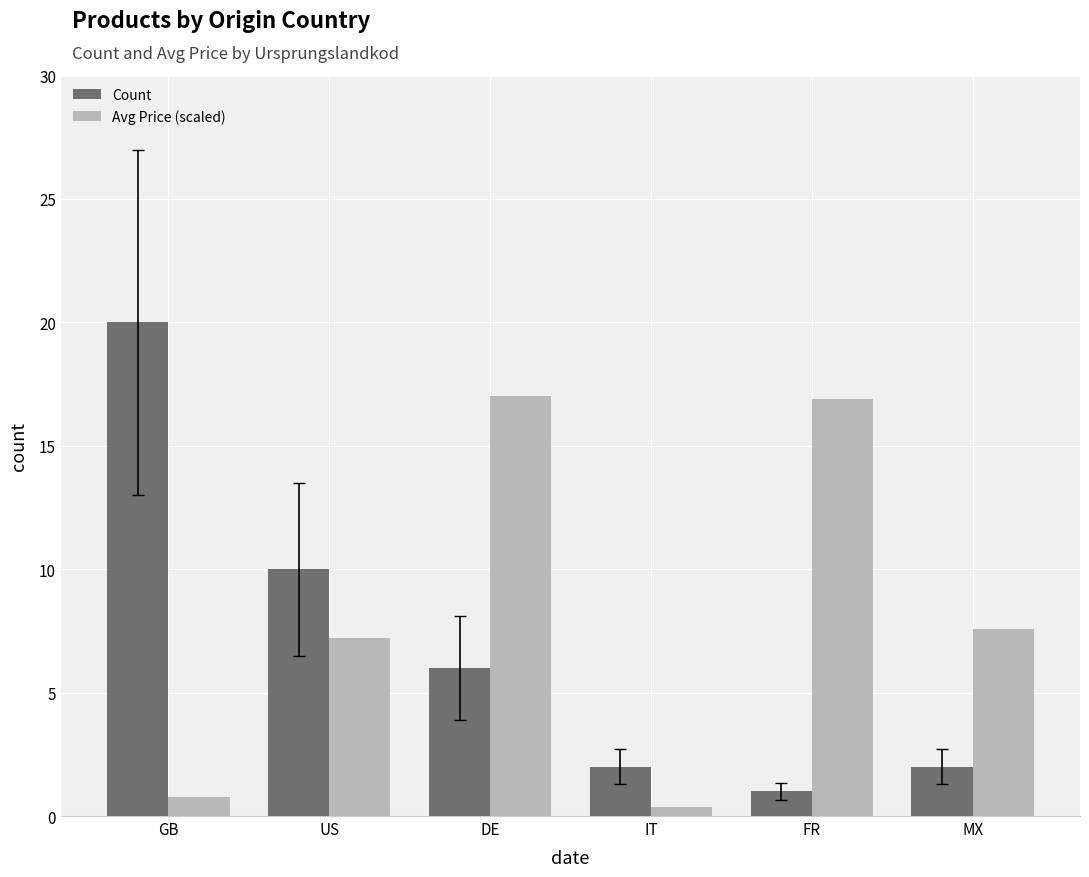

What is the approximate value of Avg Price (scaled) at FR?

16.9